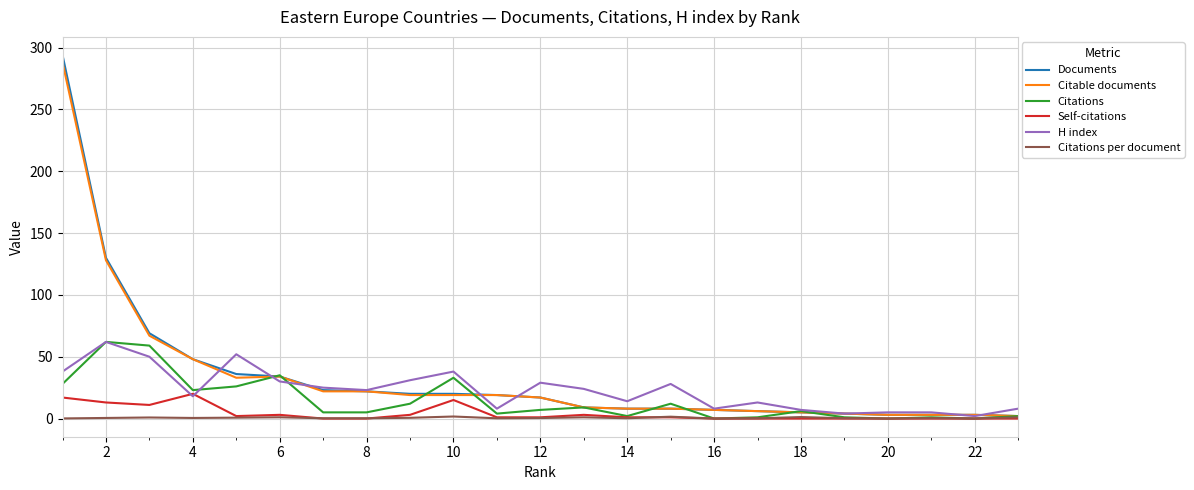

What is the maximum value shown in the chart?

294.0